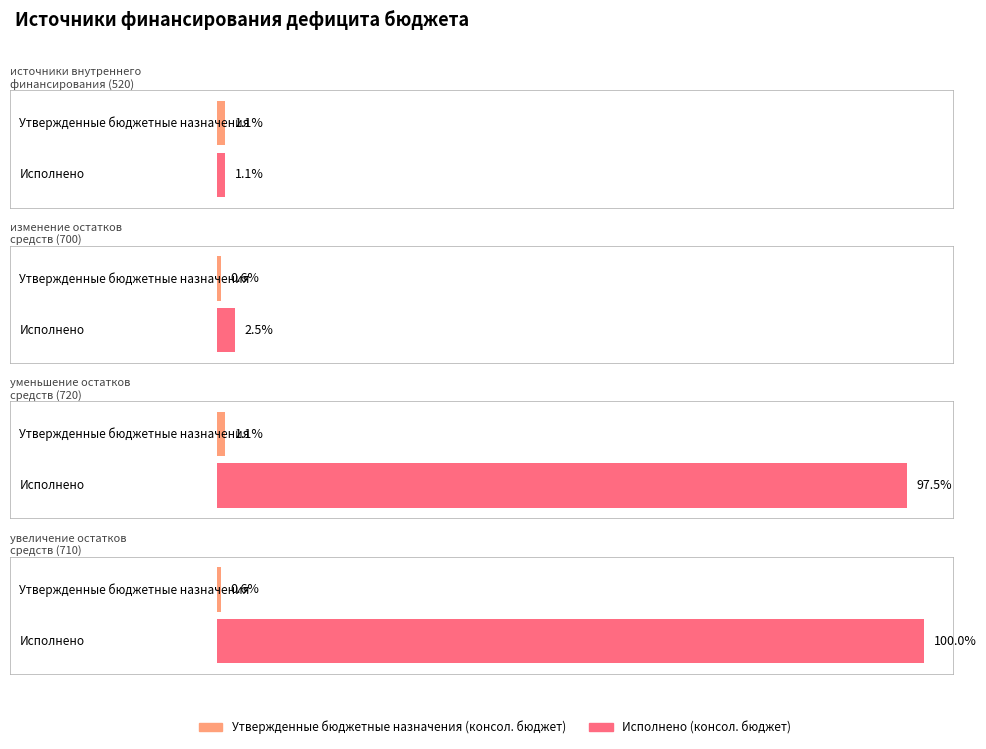

True or false: Исполнено (консол. бюджет) has a value of -842790404.7 at увеличение остатков
средств (710).

False